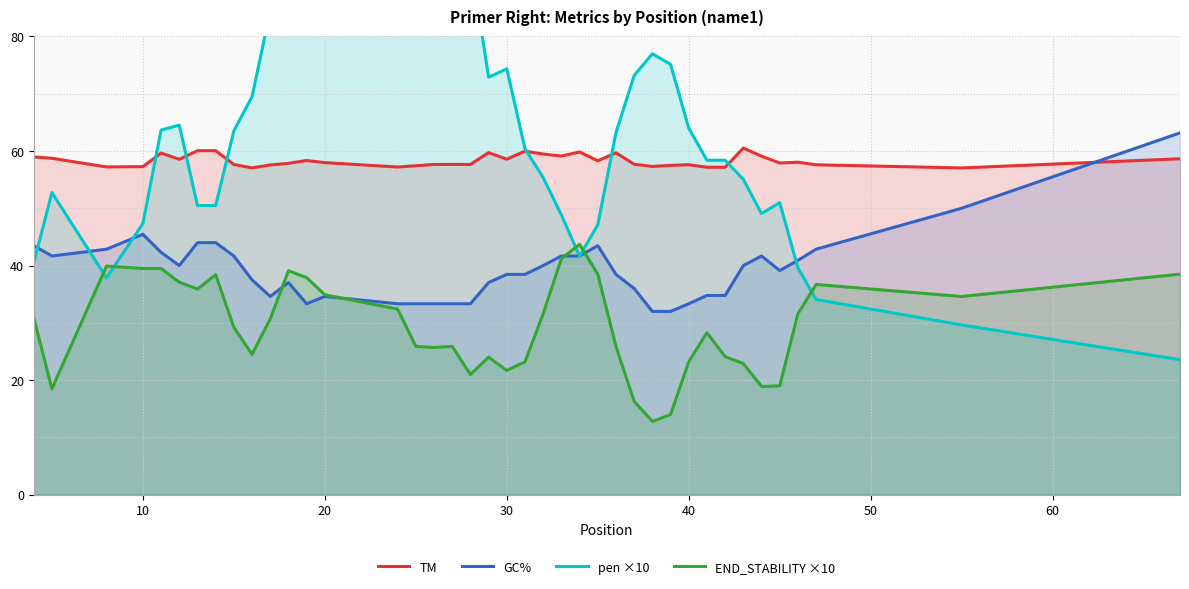

Does the chart have visible grid lines?

Yes